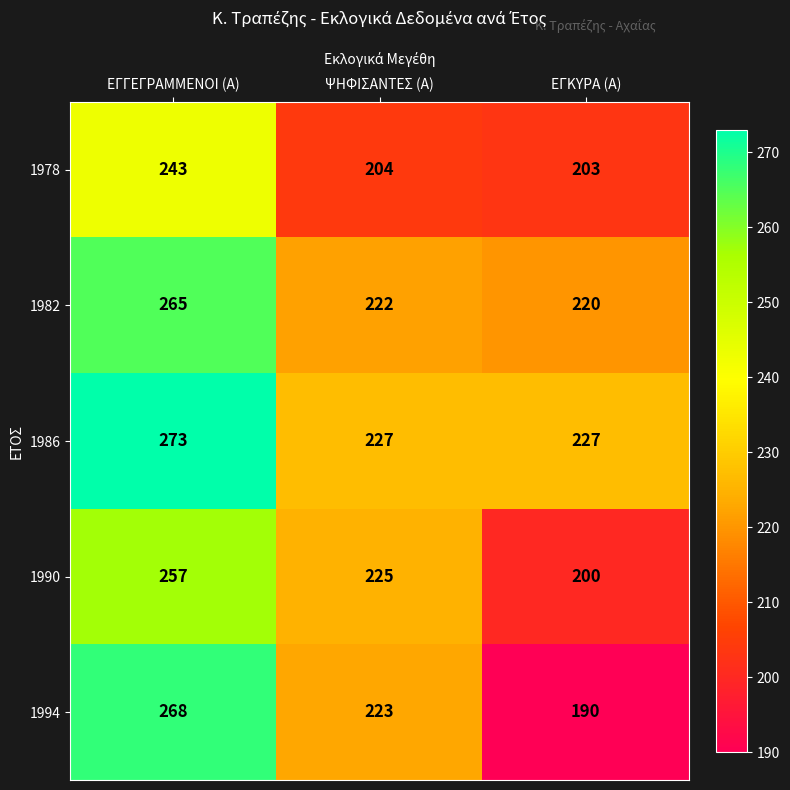

At which label is 1978 closest to 223?

ΨΗΦΙΣΑΝΤΕΣ (Α)